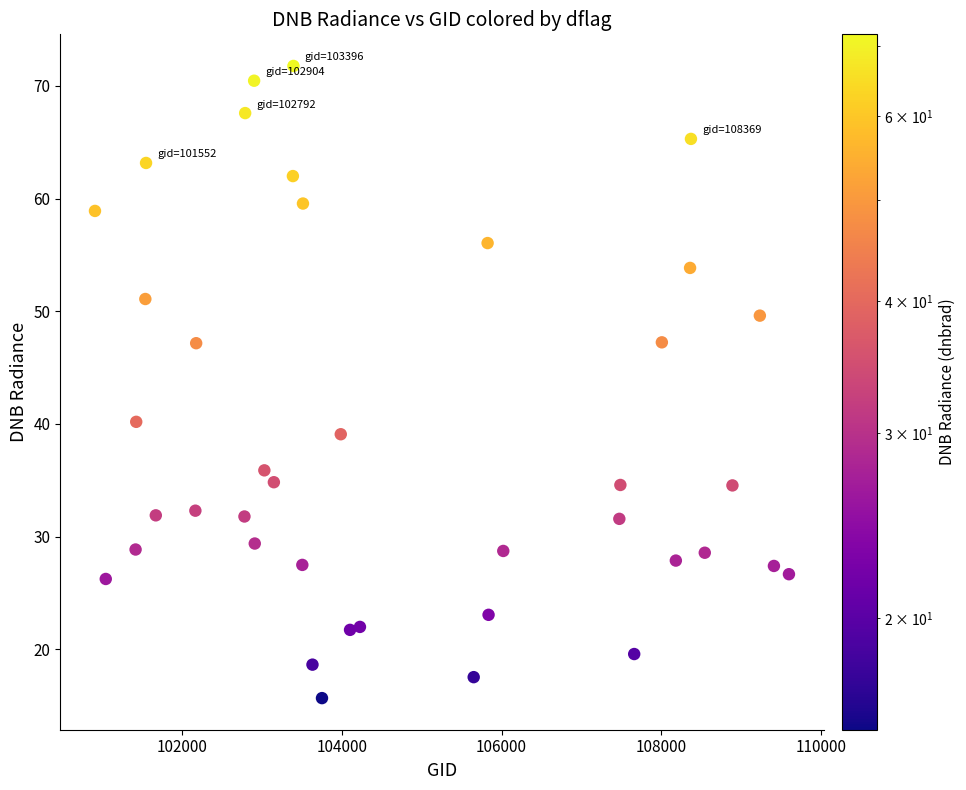

What Y value in the scatter plot is closest to 43?

40.2